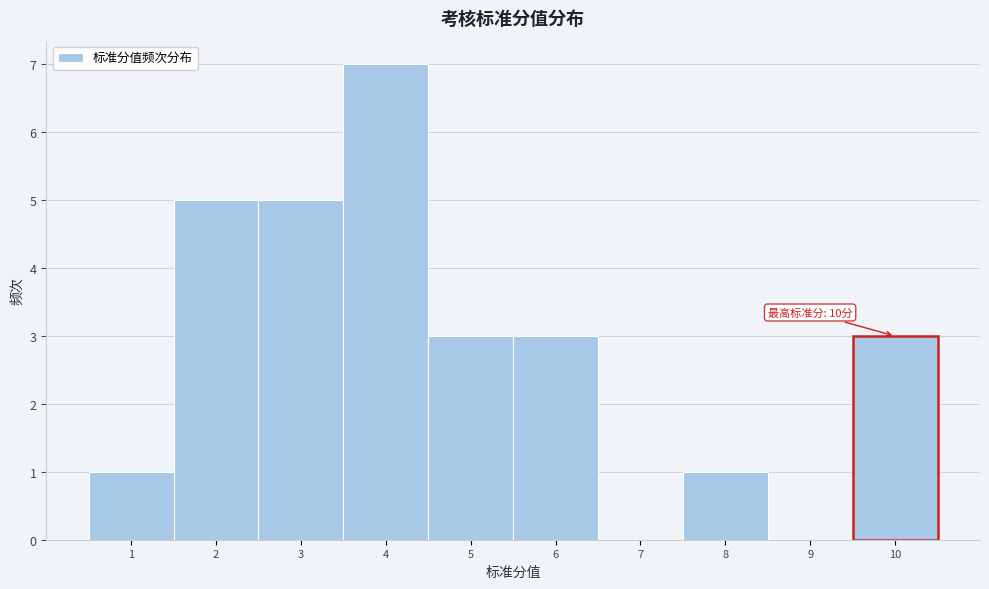

Which range on the x-axis has the tallest bar?

3.5 to 4.5